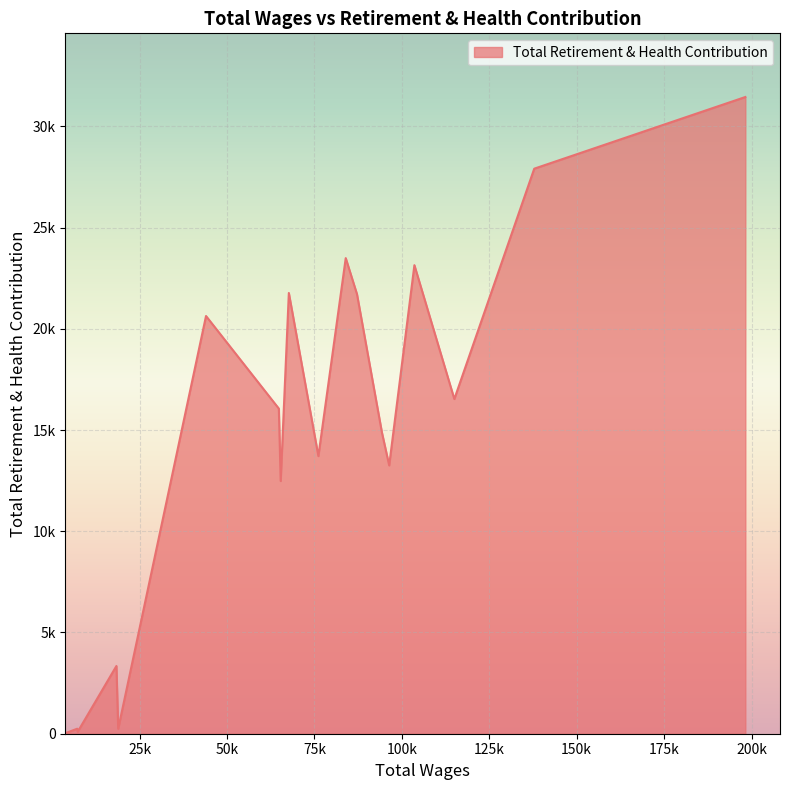

Reading left to right, what are all the values shown in this chart?

198238.0=31449	137864.0=27909	115013.0=16531	103591.0=23143	96381.0=13253	94312.0=14872	87171.0=21713	83954.0=23492	76132.0=13713	67684.0=21769	65350.0=12484	64824.0=16058	43999.0=20632	18884.0=245	18372.0=3345	7299.0=95	7177.0=248	4206.0=55